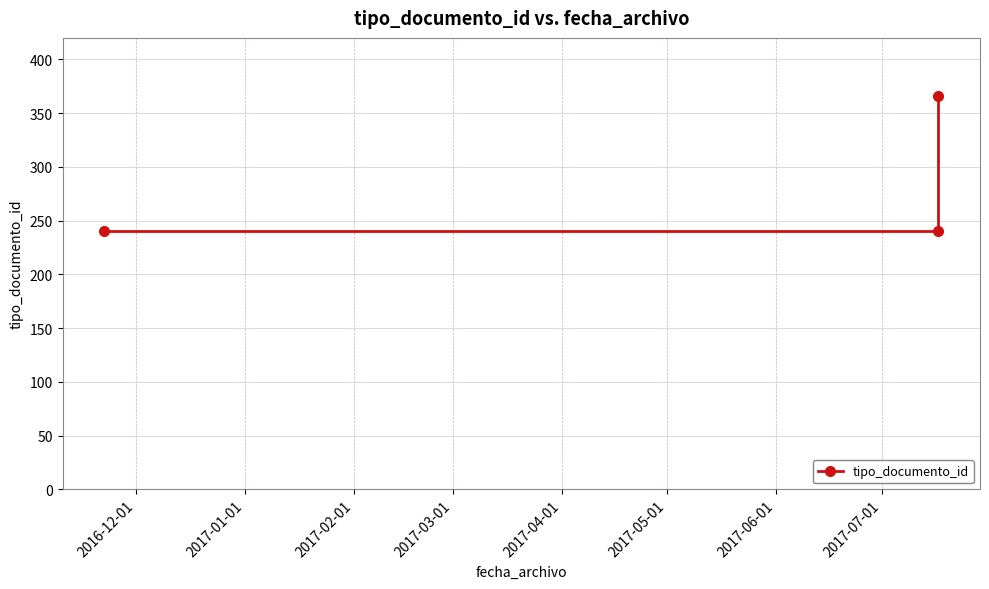

How many data points does each series have?

3